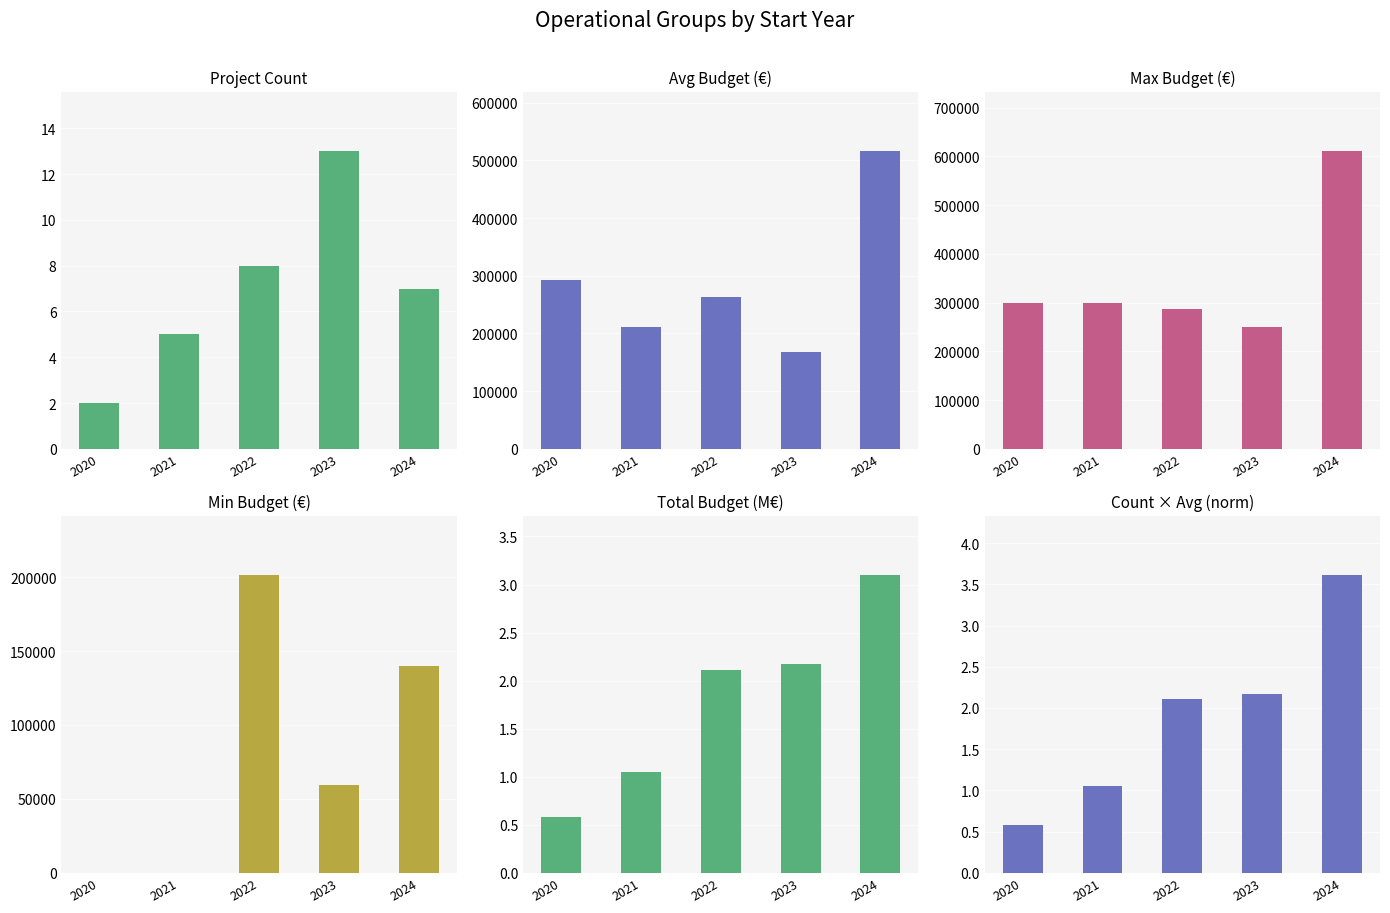

What is the sum of all Max Budget (€) values?

1746157.0